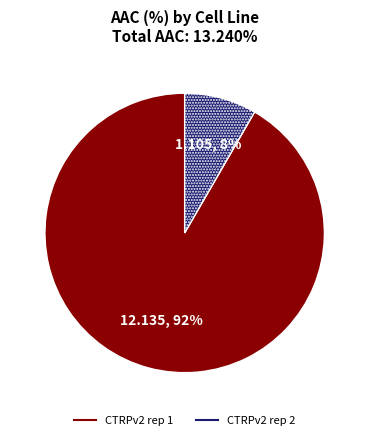

The CTRPv2 rep 2 slice represents 1% of the pie. True or false?

False